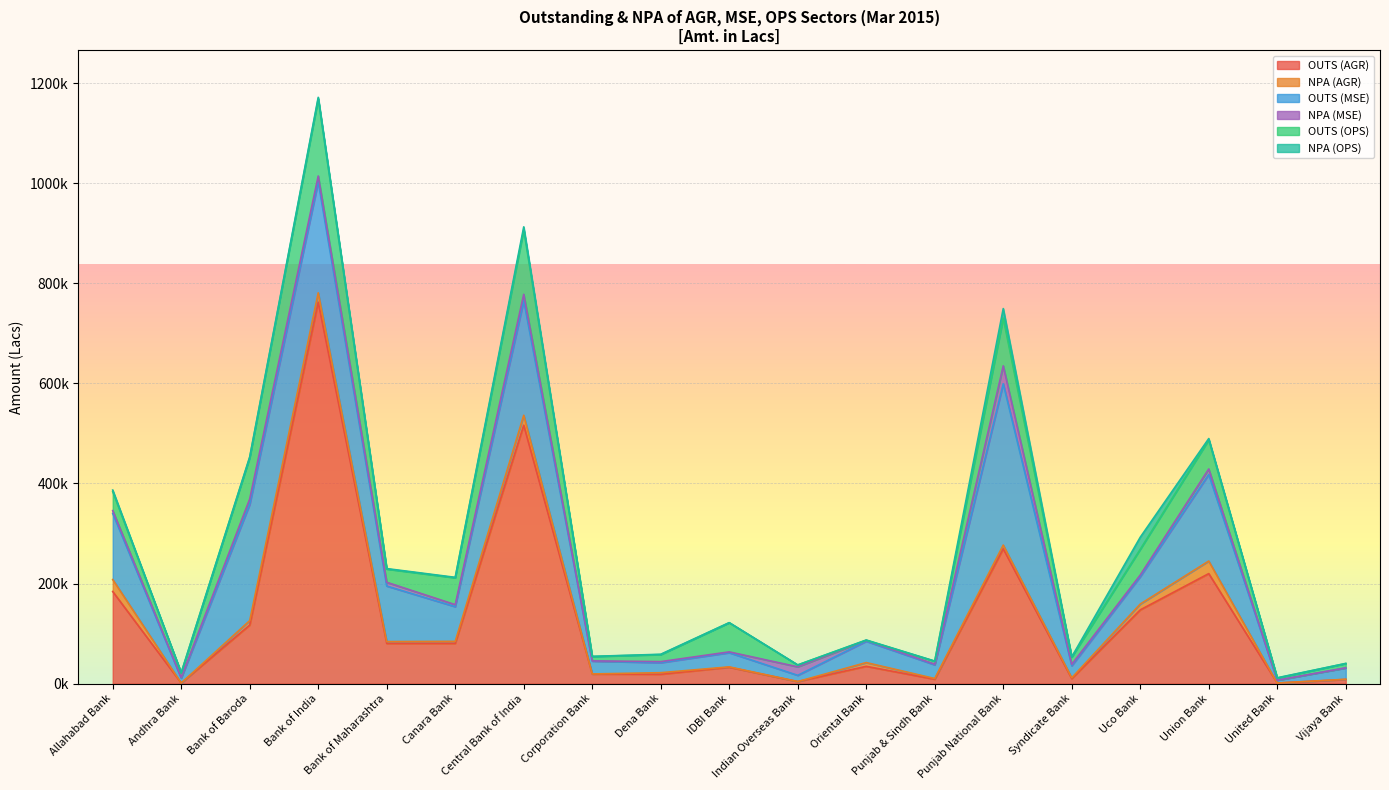

Reading left to right, what are all the values shown in this chart?

OUTS (AGR): 184075.0	1199.0	117081.0	762289.0	80393.0	80476.0	516472.0	19246.0	18743.0	32758.0	4166.0	34636.0	8813.0	269533.0	9972.0	147449.0	219905.0	1179.0	8404.0
NPA (AGR): 23951.0	0.0	8902.7	18714.0	3661.3	4085.4	19895.8	183.0	3189.0	783.0	69.9	7486.0	1487.0	7371.0	1796.0	11636.0	25141.7	2.9	400.0
OUTS (MSE): 132170.0	9751.0	232329.0	221927.0	111052.0	69238.0	228936.0	25639.0	19960.0	28348.0	12365.0	42617.0	27245.0	322340.0	24000.0	54696.0	172982.0	5705.0	22544.0
NPA (MSE): 5642.0	1502.0	10810.4	11505.0	7443.2	4080.0	12757.3	456.0	2157.0	1616.1	17022.2	1758.0	1408.0	35835.0	2875.0	3335.0	11004.9	8.1	294.0
OUTS (OPS): 37953.0	9163.0	82674.0	154327.0	26453.0	53685.0	128930.0	8721.0	14055.0	58253.0	3723.0	198.0	5946.0	95383.0	14418.0	51423.0	58197.0	4308.0	8684.0
NPA (OPS): 3077.0	265.0	1415.1	2908.0	941.0	880.0	5860.7	277.0	619.0	172.0	37.4	543.0	194.2	19070.0	469.0	24078.0	2570.5	554.5	0.0